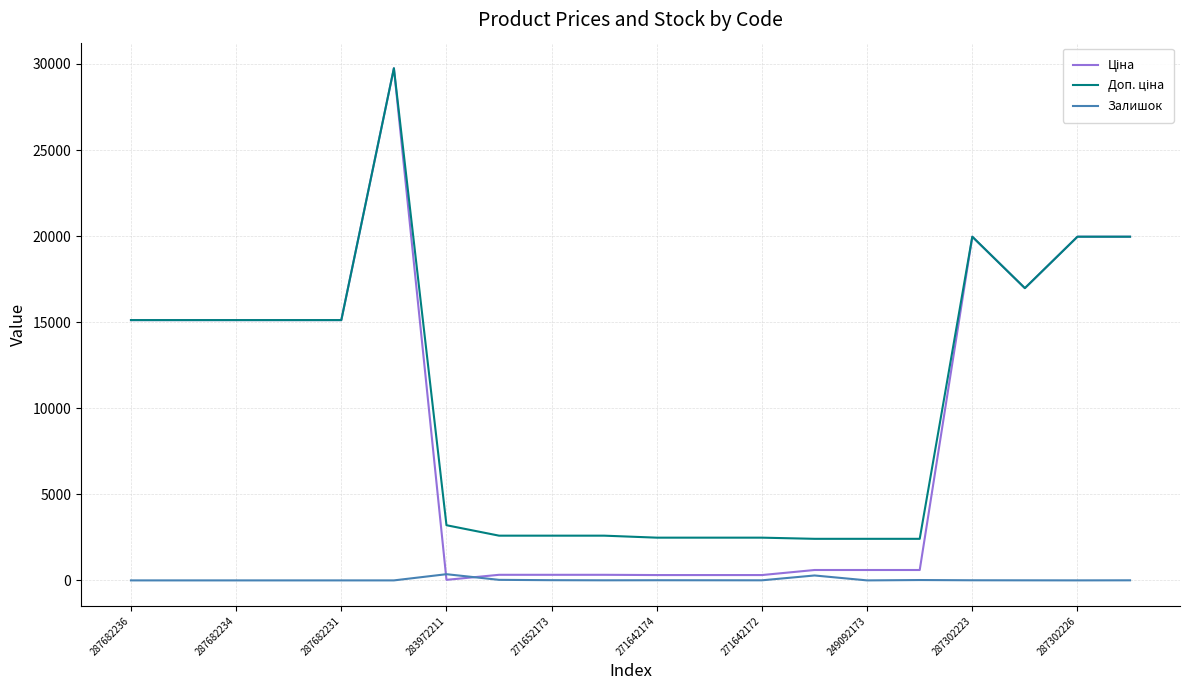

True or false: Ціна and Доп. ціна intersect in this chart.

False